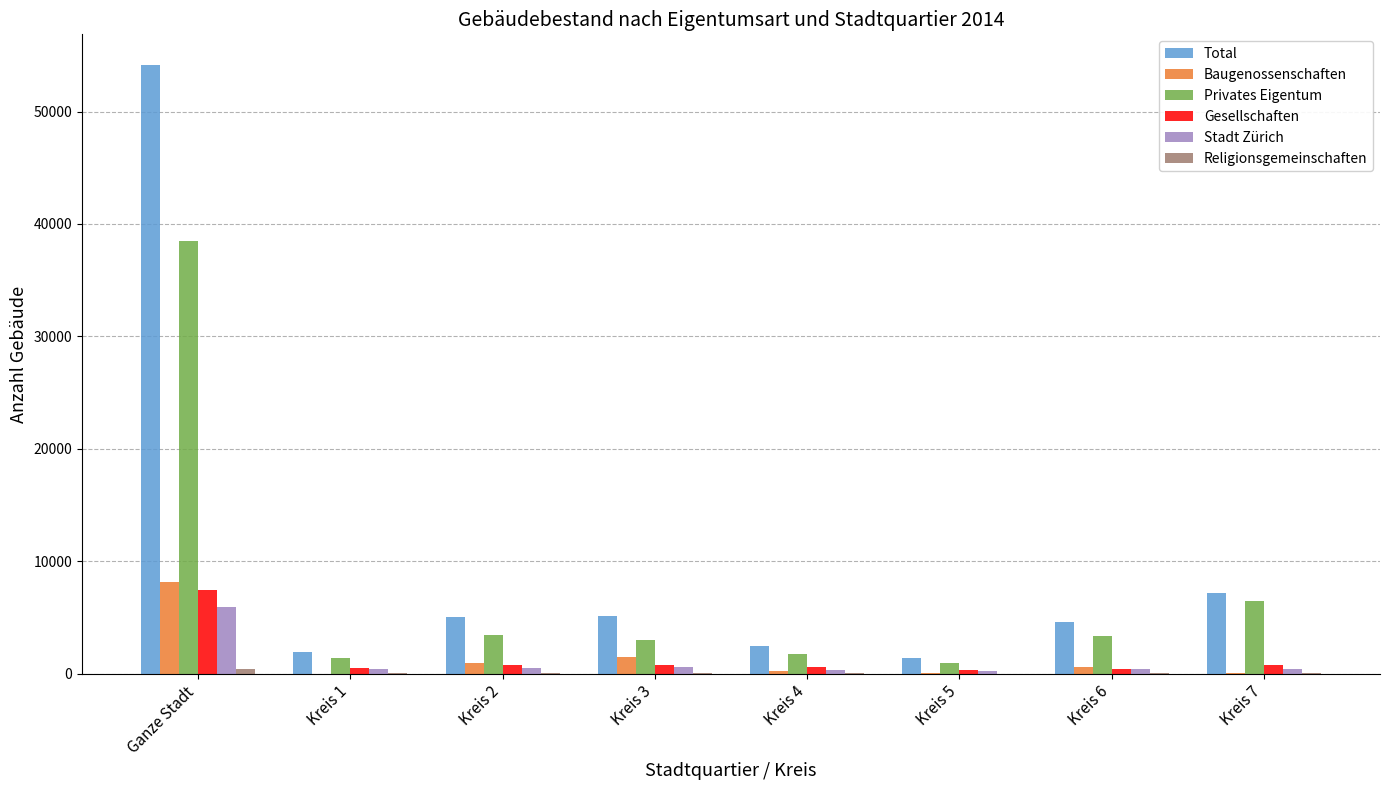

Which category has the highest value in the Total series?

Ganze Stadt